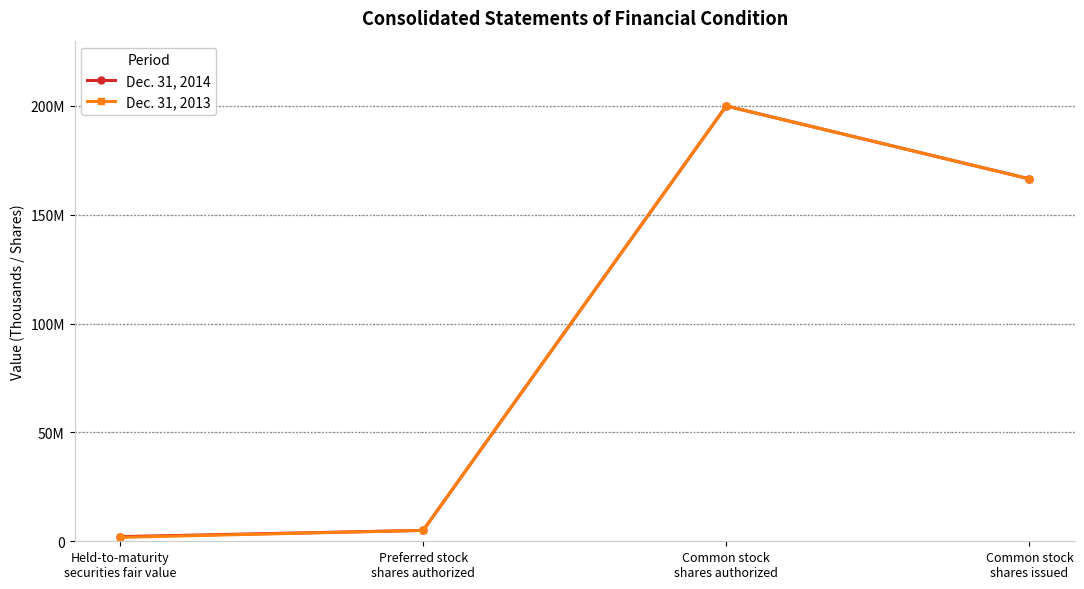

What are all the series names shown in the legend?

Dec. 31, 2014, Dec. 31, 2013